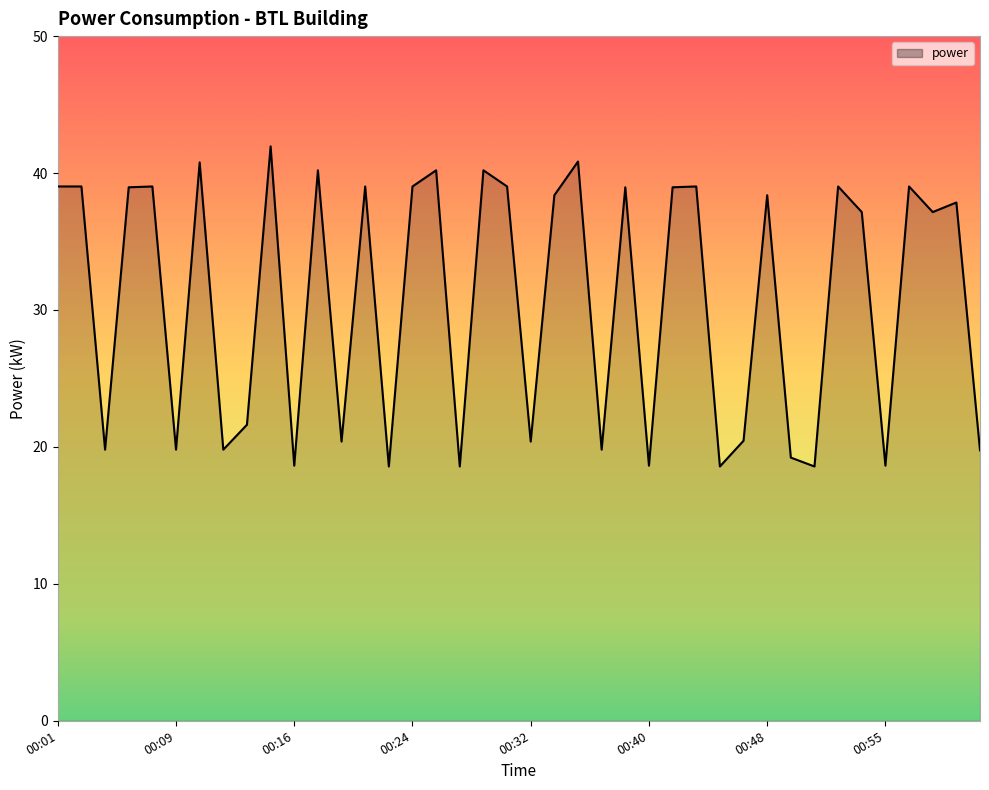

How many points are lower than both their immediate neighbors (excluding endpoints)?

14